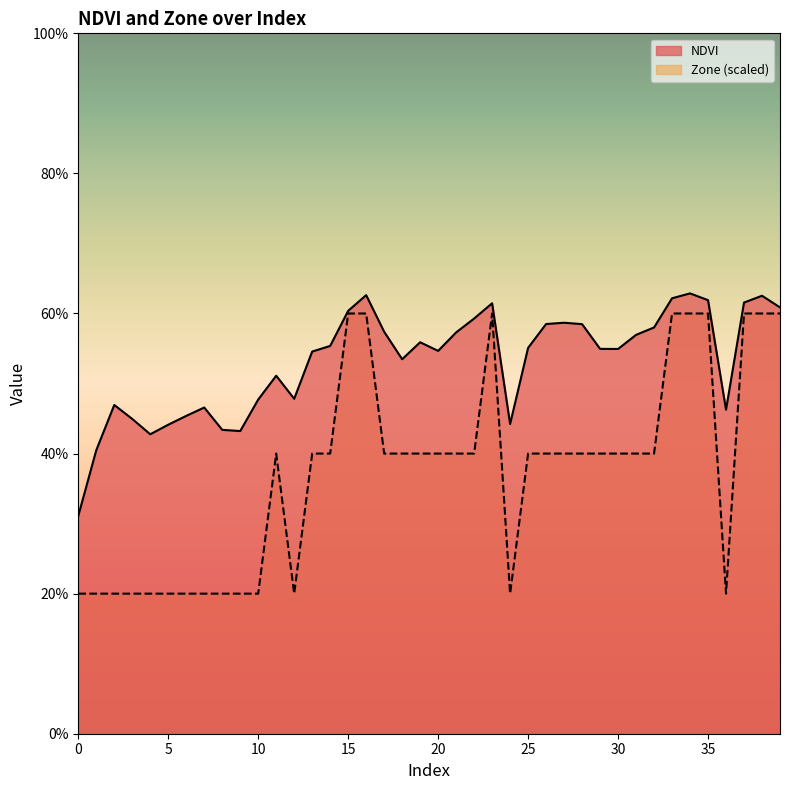

Is it true that Zone equals 0.2 at 32?

True